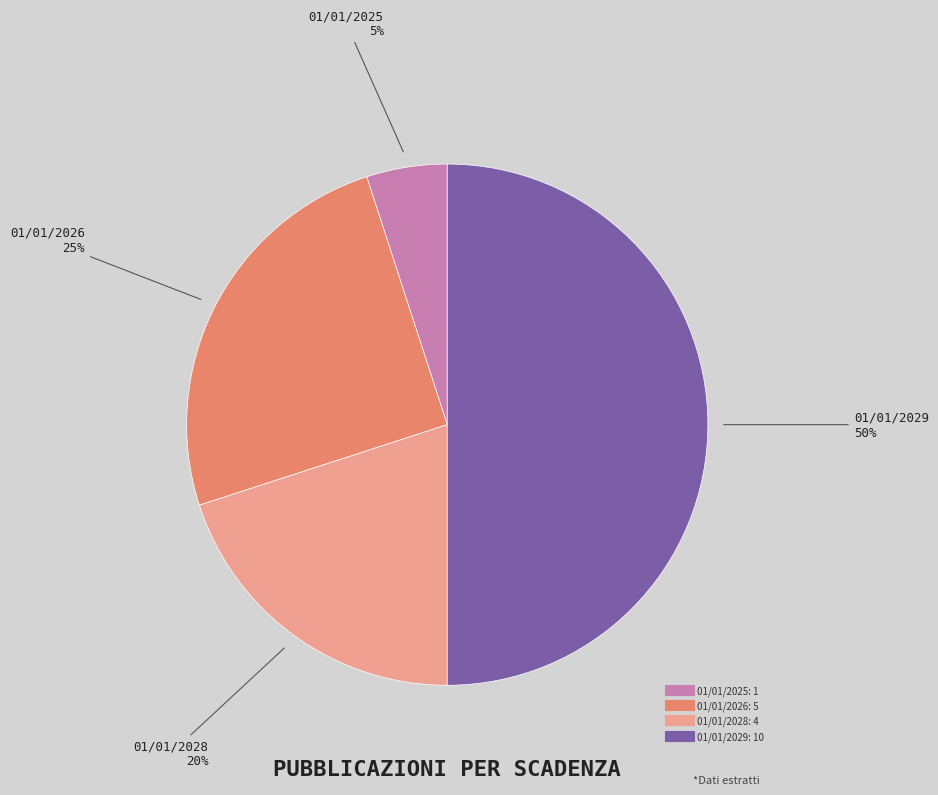

To the nearest percent, what portion does 01/01/2029 represent?

50%